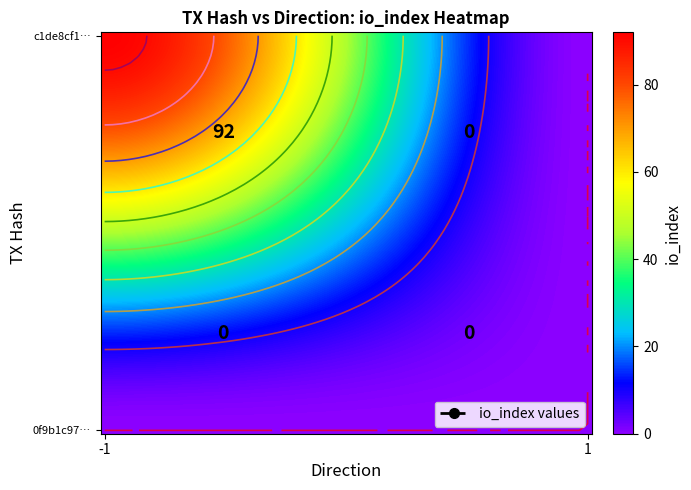

List the series in order of their overall mean, highest first.

c1de8cf14d73a48f3bec60f44ddbf557e8cc07a, 0f9b1c976ec1b0cc16b9d6acfa4ede0c307e443